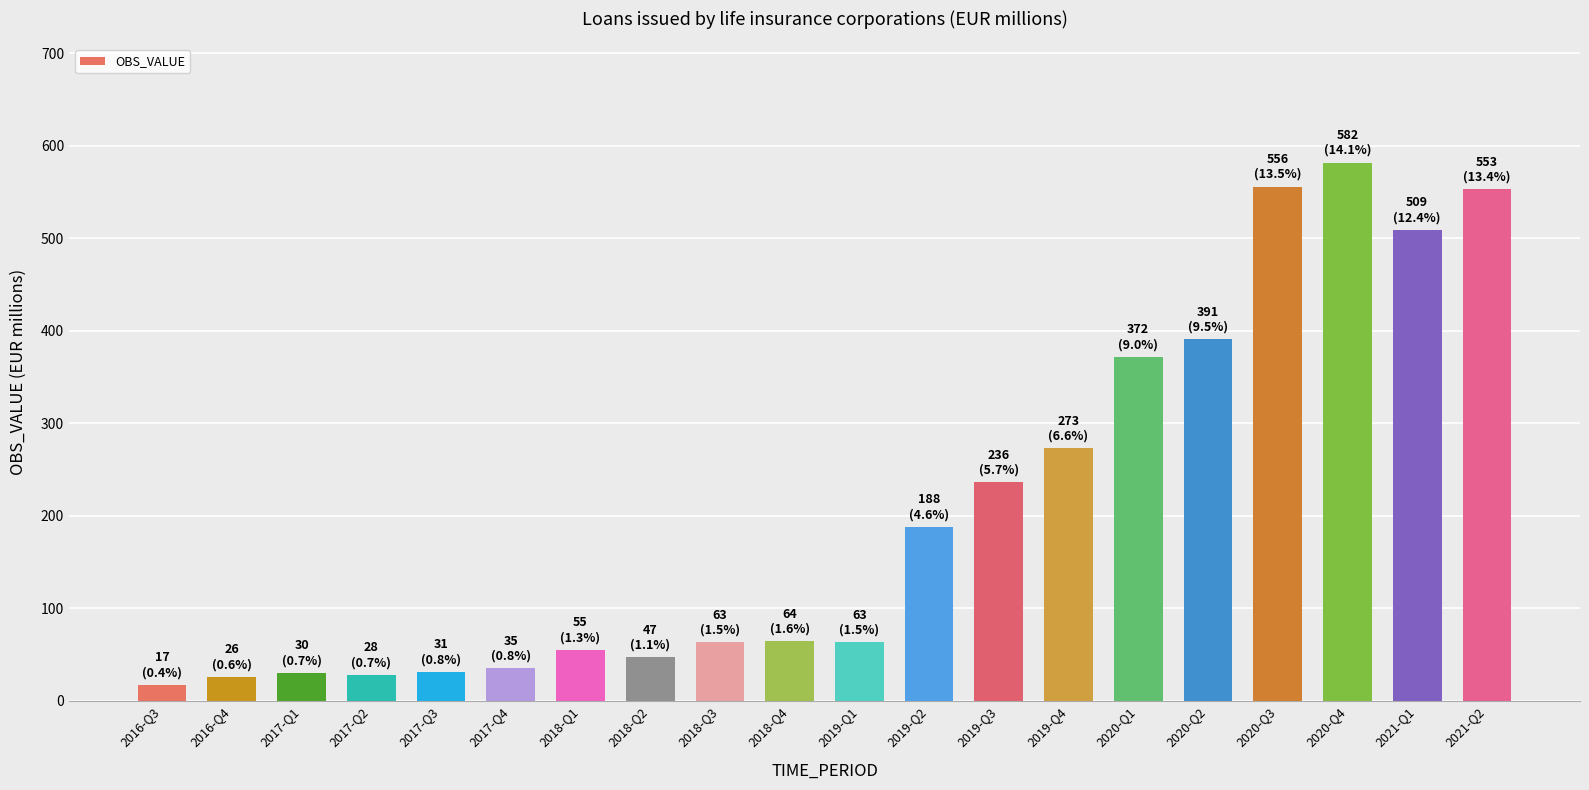

What is the change in value from 2019-Q4 to 2021-Q1?

+236